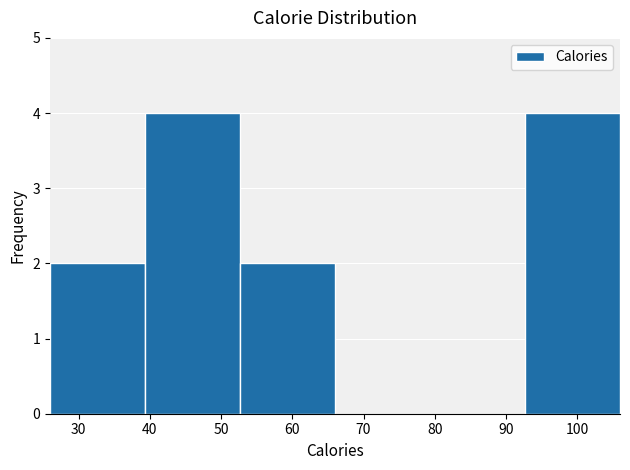

What is the height of the bar covering 53 to 66 on the x-axis? Neither the bar edges nor the heights are printed on the chart, so give them approximately, as read against the axes.

2